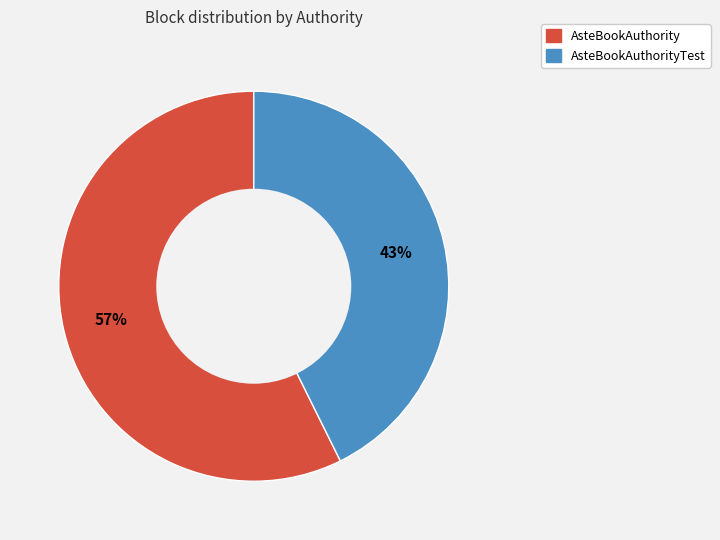

Is there a majority slice in this chart?

Yes